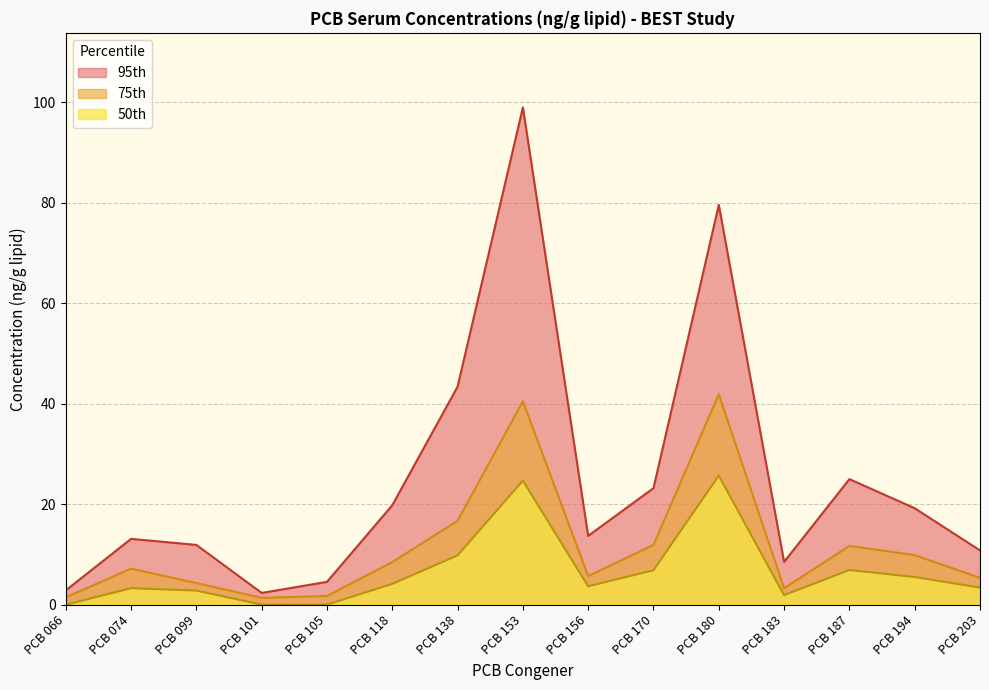

Count the number of data series in this chart.

3